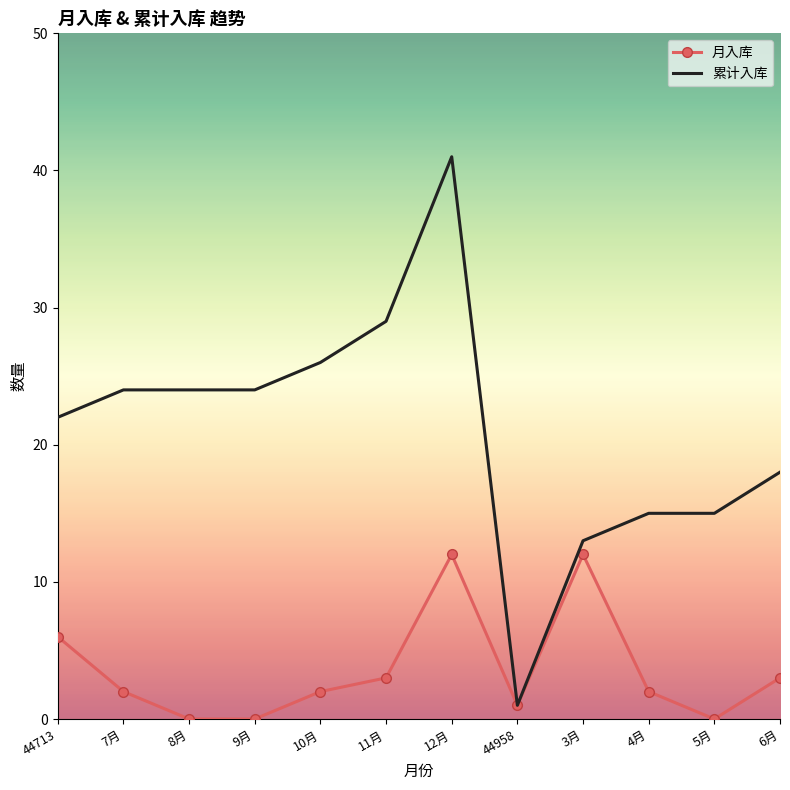

Count the number of categories in the chart.

12